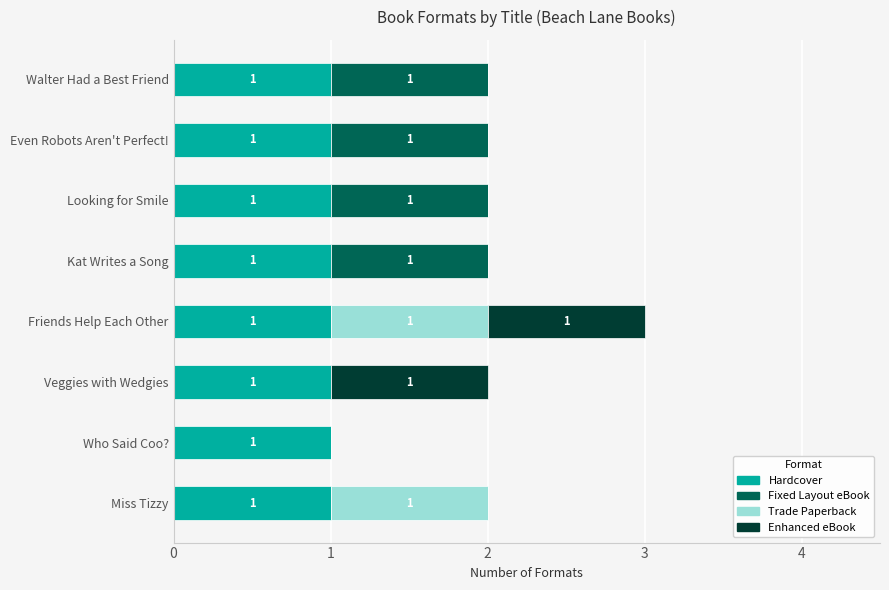

Count the number of categories in the chart.

8